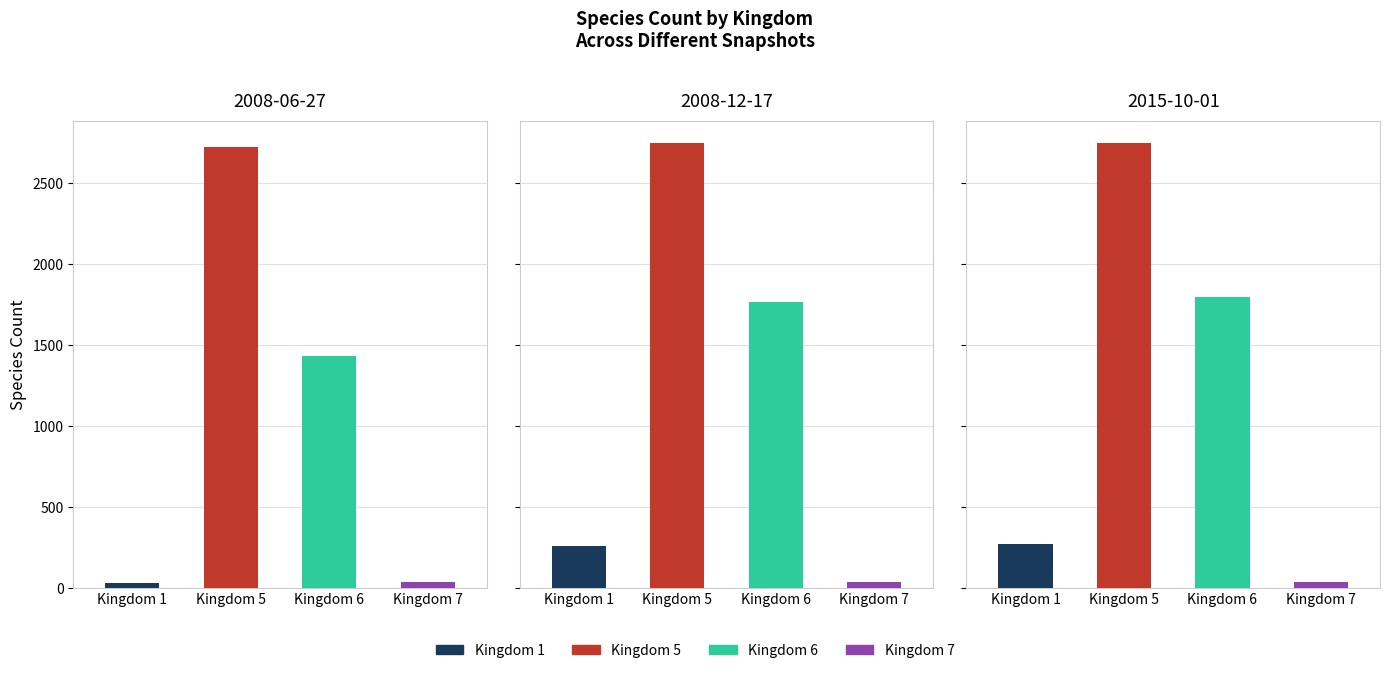

What is the value of the Kingdom 5 bar at the 2nd from the left?

2748